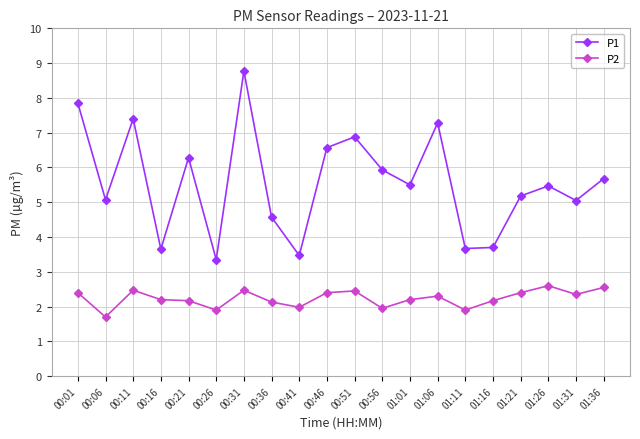

What is the label of the 2nd point from the right?

01:31